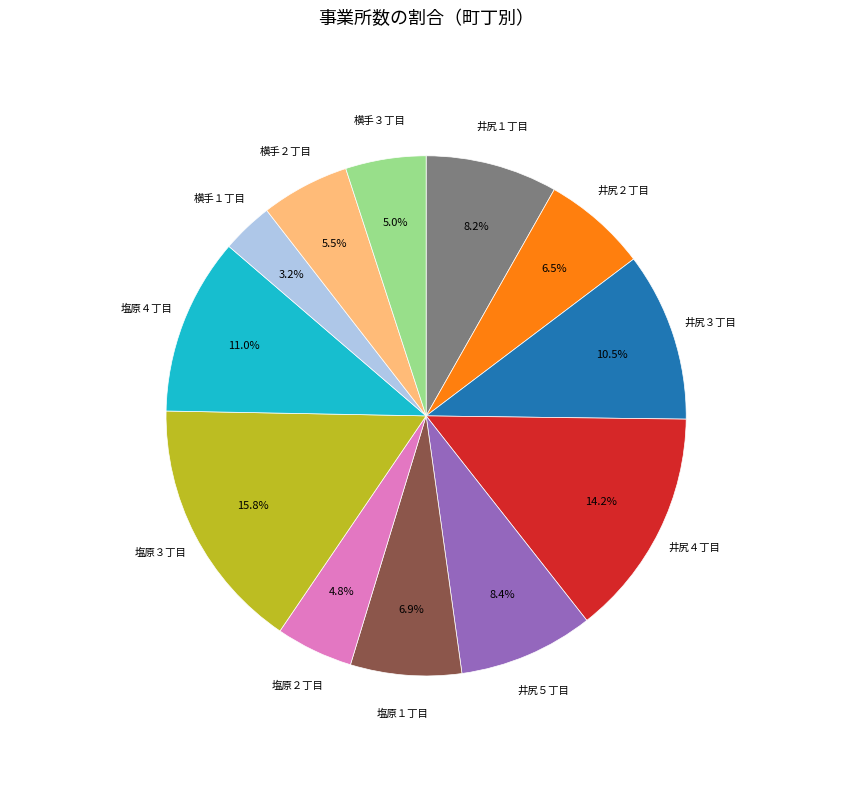

What is the ratio of the value at 横手１丁目 to the value at 塩原２丁目?

0.7